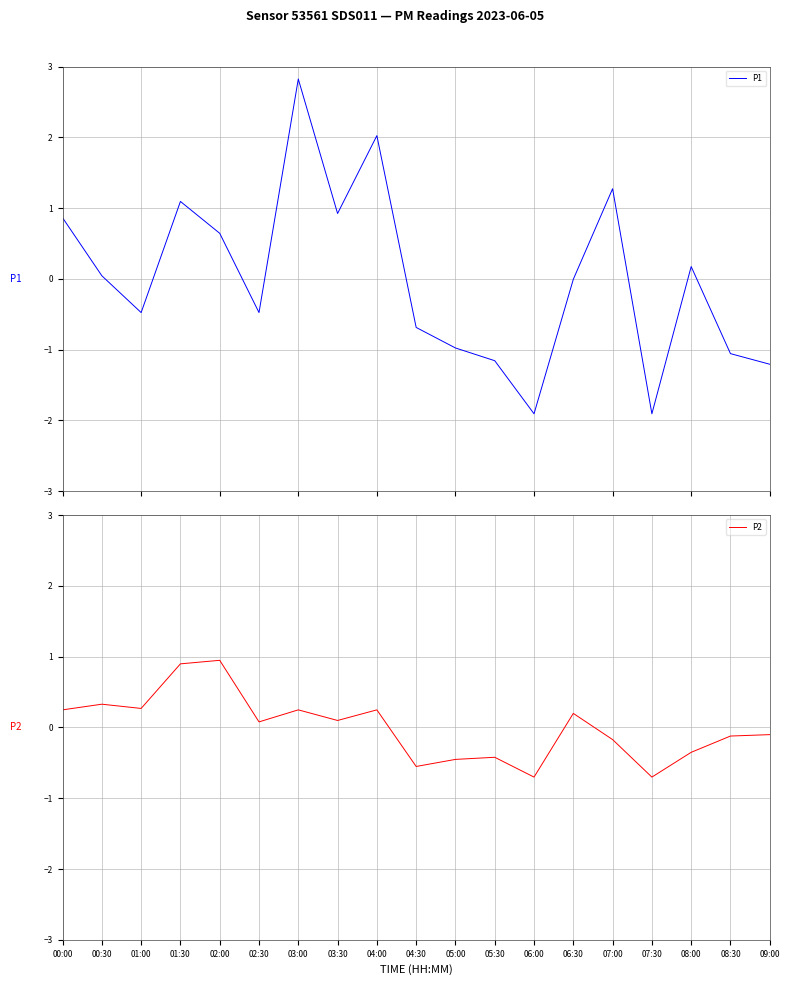

What is the approximate value of P2 at 00:30?

0.3